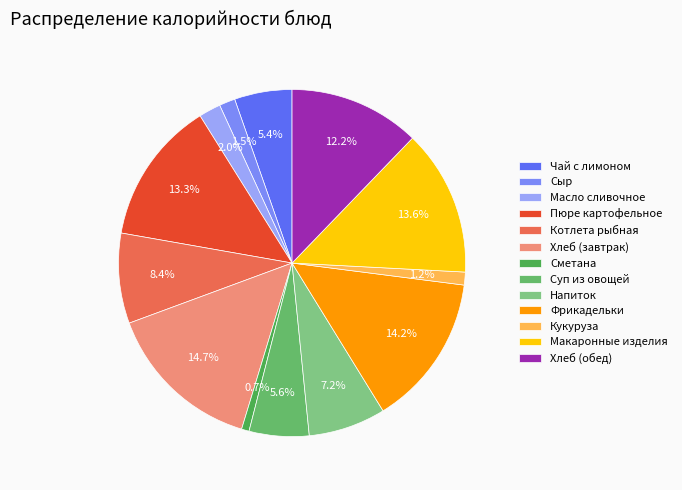

What percentage is the Пюре картофельное slice, to the nearest percent?

13%